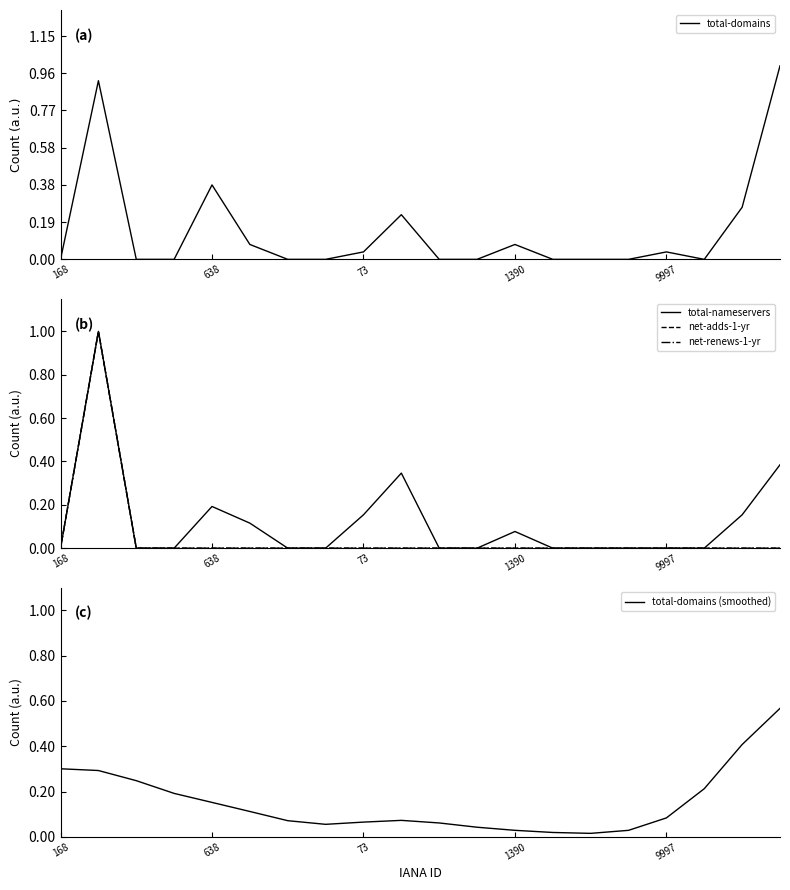

Which has a higher value, 8 or 11?

8